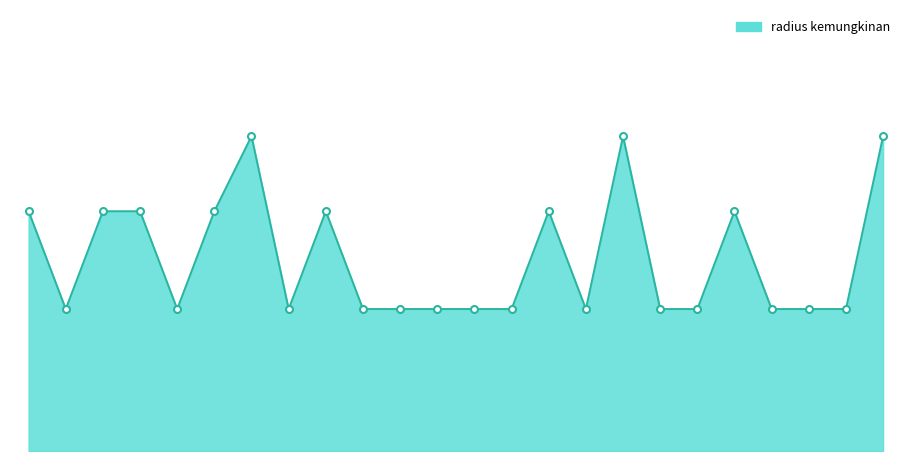

Rank the categories by value from highest to lowest.

1971721, 1971731, 1971738, 1971715, 1971717, 1971718, 1971720, 1971723, 1971729, 1971734, 1971716, 1971719, 1971722, 1971724, 1971725, 1971726, 1971727, 1971728, 1971730, 1971732, 1971733, 1971735, 1971736, 1971737